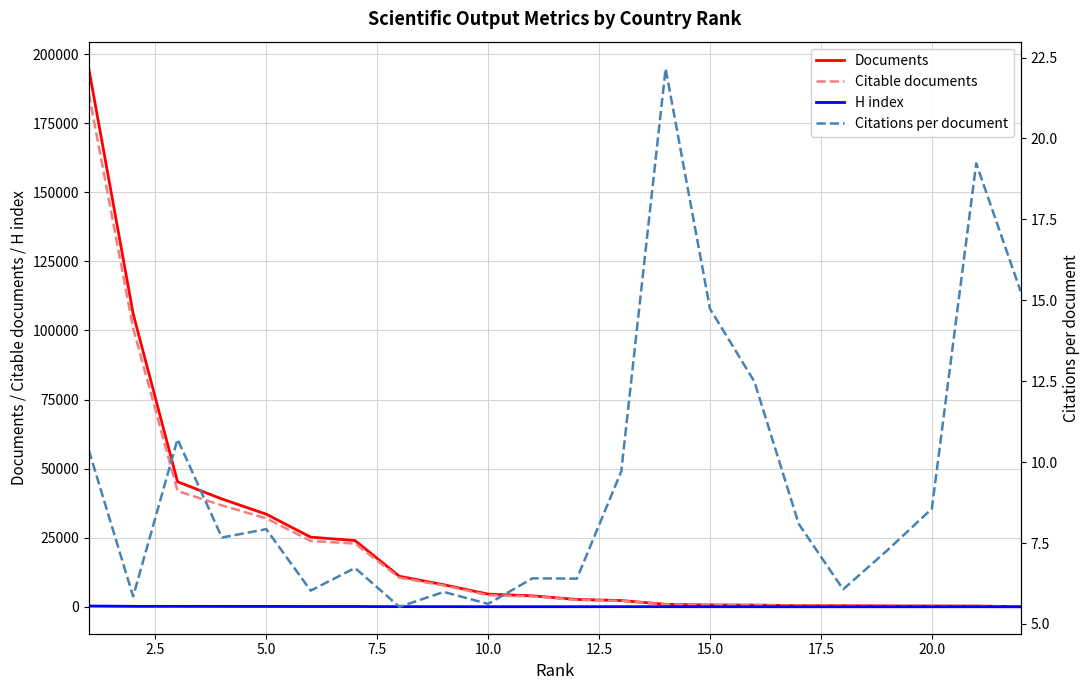

True or false: Citations per document has more than 1 interior local peaks.

True